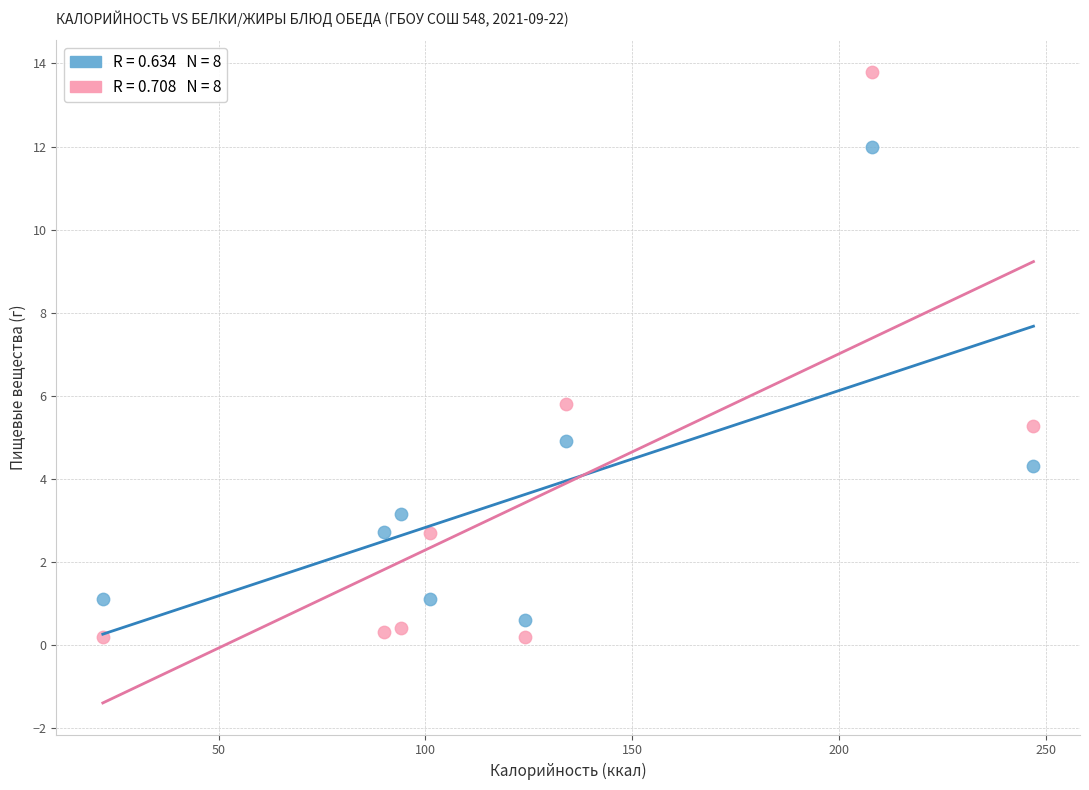

Across all series, what Y value is closest to 7?

5.8